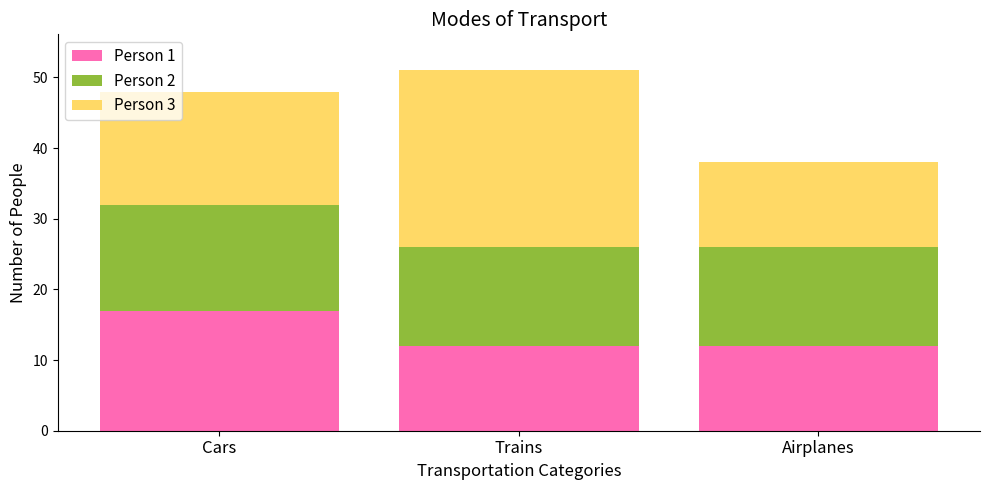

At which category is the sum across all series the highest?

Trains